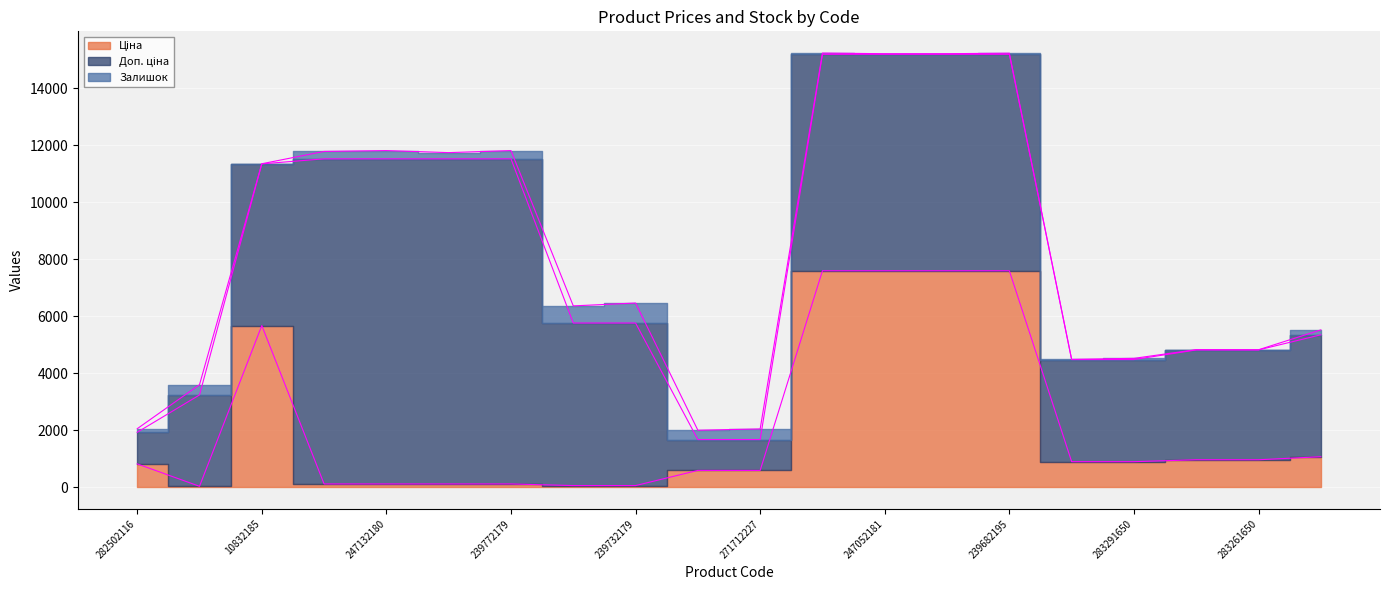

Is the value of Ціна at 282502116 greater than the value of Доп. ціна at 247052180?

No